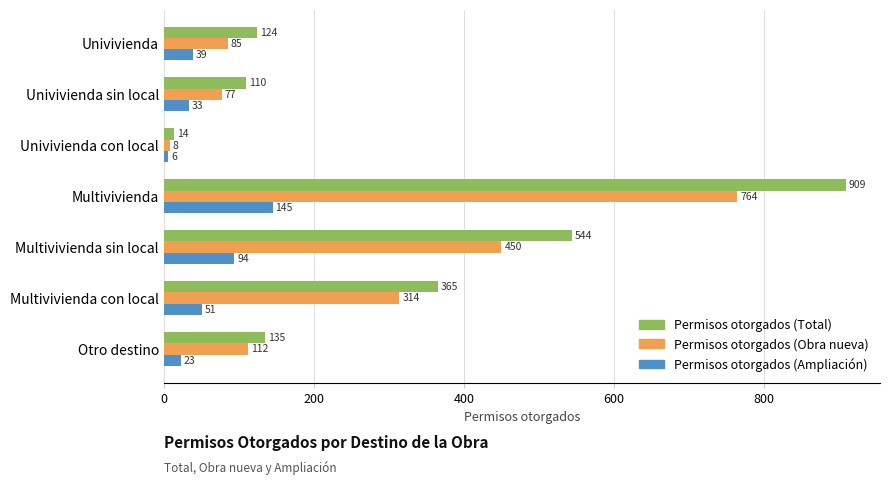

Where is Permisos otorgados (Ampliación) nearest to the value 75?

Multivivienda sin local